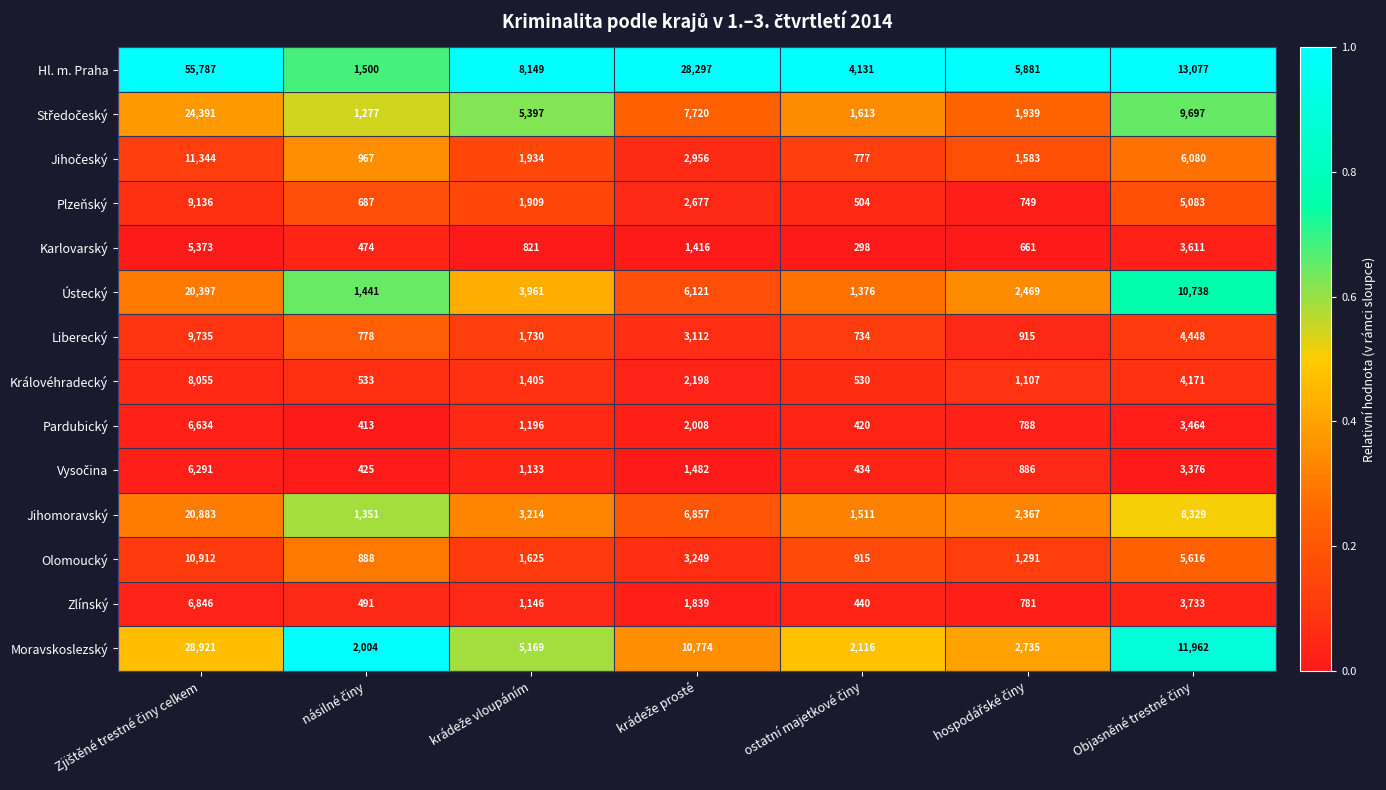

How many distinct data groups are displayed?

14